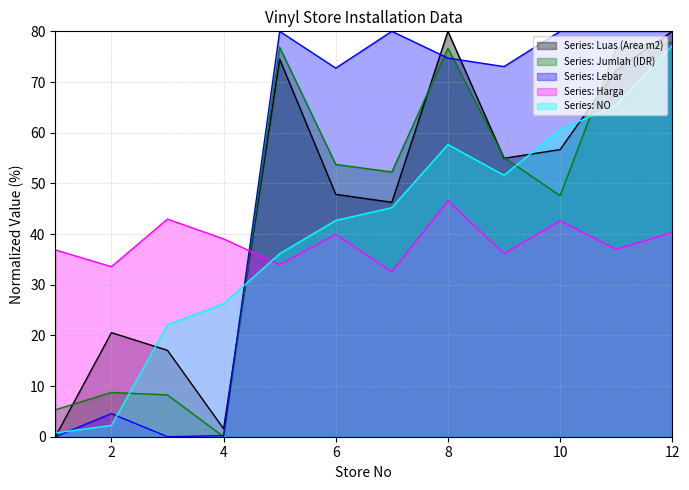

What are all the series names shown in the legend?

Series: Luas (Area m2), Series: Jumlah (IDR), Series: Lebar, Series: Harga, Series: NO